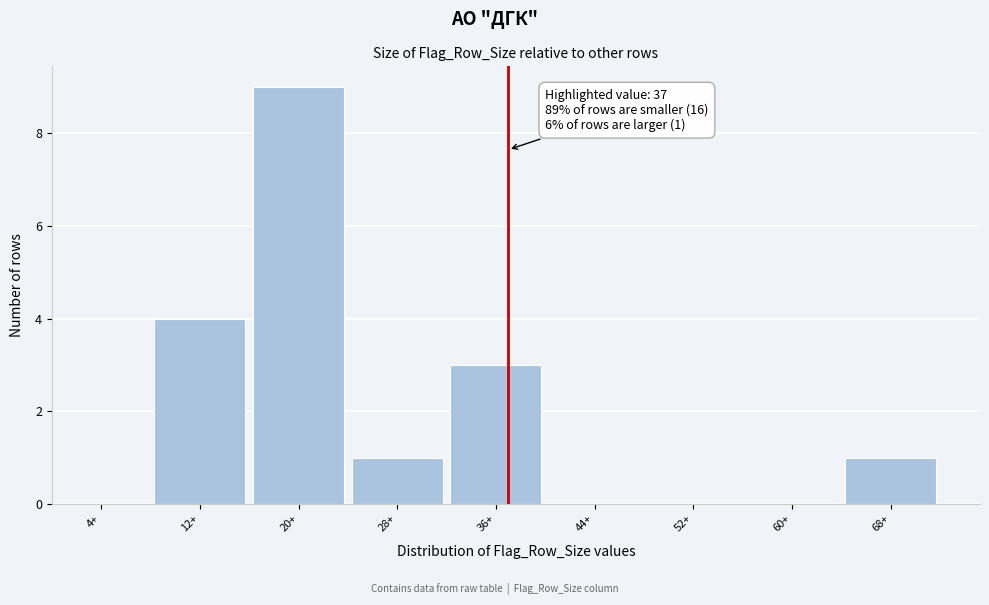

Which range on the x-axis has the tallest bar?

16 to 24